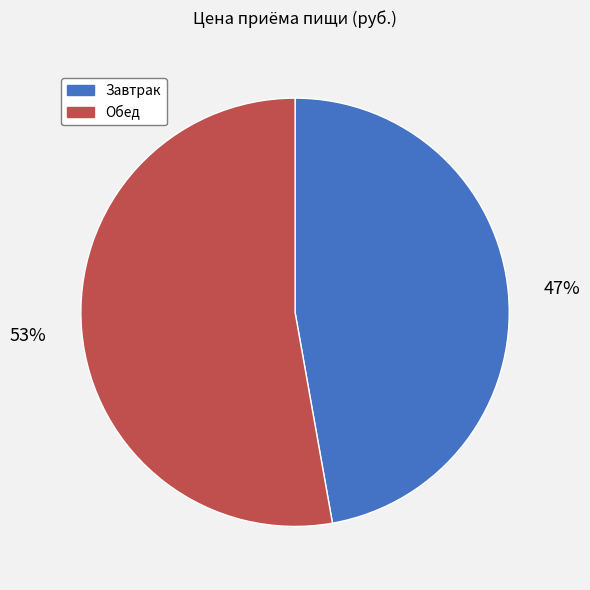

Is there any slice that represents more than half of the pie?

Yes